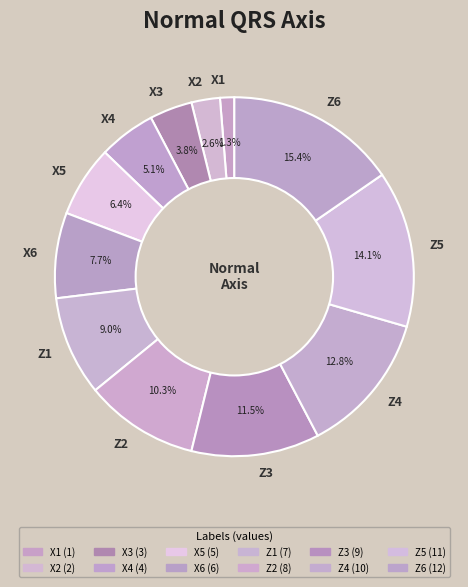

To the nearest percent, what is the combined percentage of Z2 and Z6?

26%